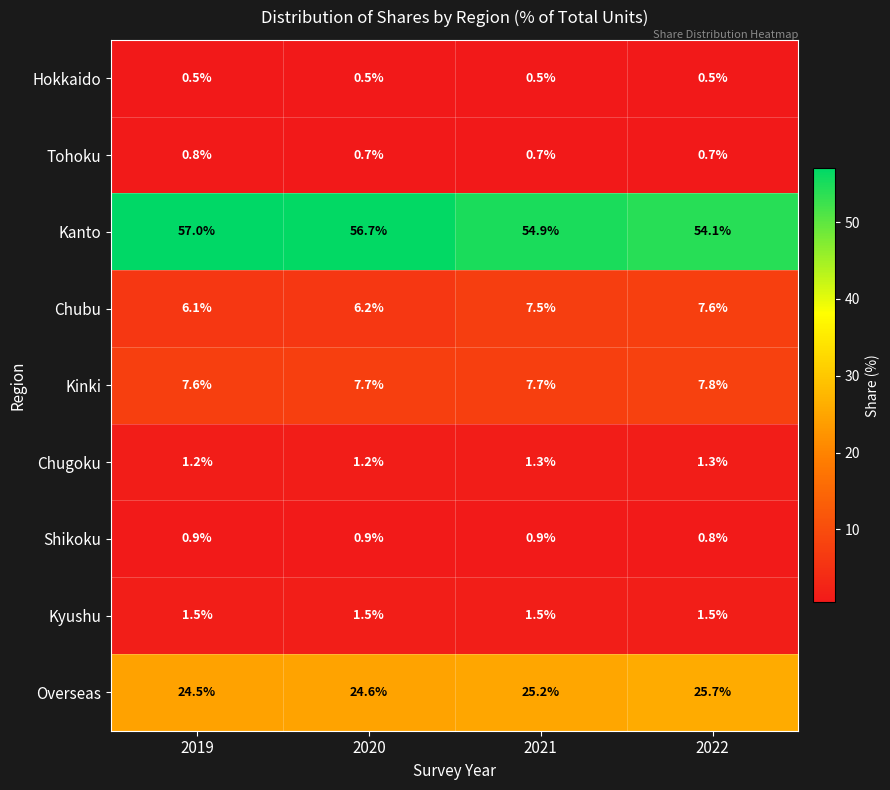

List the series in order of their peak value, highest first.

Kanto, Overseas, Kinki, Chubu, Kyushu, Chugoku, Shikoku, Tohoku, Hokkaido